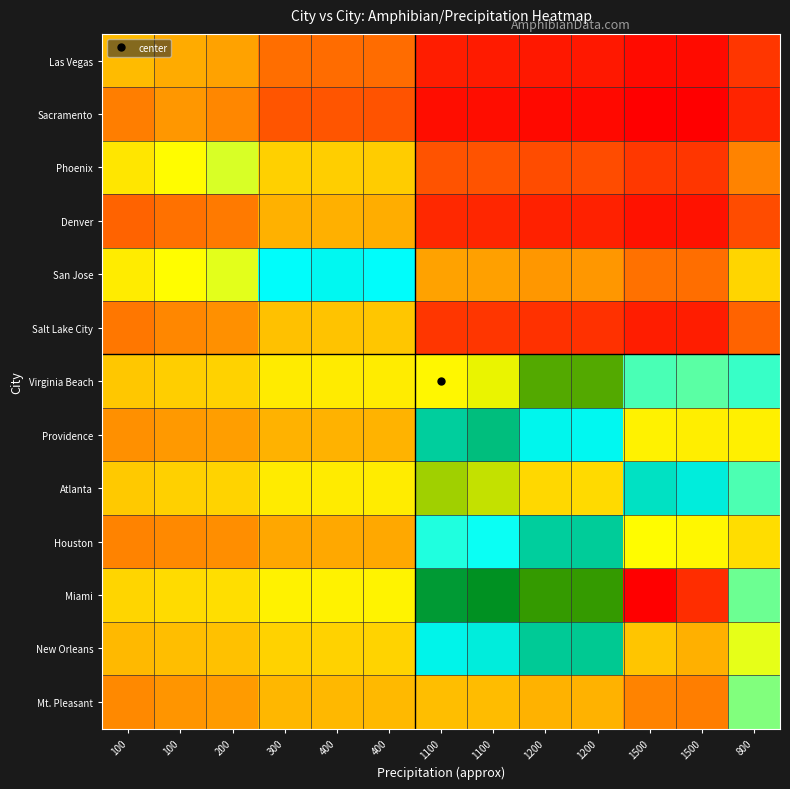

Reading right to left, what are all the values shown in this chart?

Las Vegas: 800=5.8	1500=3.5	1500=3.6	1200=4.2	1200=4.2	1100=4.4	1100=4.4	400=8.7	400=8.8	300=8.9	200=11.6	100=12.4	100=14.0
Sacramento: 800=4.8	1500=2.9	1500=2.9	1200=3.5	1200=3.5	1100=3.6	1100=3.6	400=7.4	400=7.5	300=7.6	200=10.2	100=11.0	100=9.8
Phoenix: 800=10.0	1500=5.8	1500=5.9	1200=7.1	1200=7.1	1100=7.4	1100=7.5	400=15.7	400=15.9	300=16.0	200=22.0	100=20.4	100=18.3
Denver: 800=7.1	1500=3.8	1500=3.9	1200=4.8	1200=4.8	1100=5.0	1100=5.1	400=12.7	400=12.8	300=13.0	200=9.4	100=9.0	100=8.2
San Jose: 800=16.5	1500=8.9	1500=9.0	1200=11.0	1200=11.0	1100=11.6	1100=11.7	400=29.6	400=30.0	300=29.6	200=21.6	100=20.5	100=18.8
Salt Lake City: 800=8.3	1500=4.5	1500=4.5	1200=5.5	1200=5.5	1100=5.8	1100=5.9	400=15.0	400=14.8	300=14.6	200=10.7	100=10.1	100=9.3
Virginia Beach: 800=27.6	1500=26.4	1500=27.0	1200=41.2	1200=41.3	1100=46.5	1100=48.0	400=18.9	400=18.8	300=18.7	200=16.3	100=15.9	100=15.2
Providence: 800=19.2	1500=19.0	1500=19.5	1200=30.0	1200=30.1	1100=34.0	1100=32.9	400=13.2	400=13.1	300=13.1	200=11.4	100=11.1	100=10.7
Atlanta: 800=26.8	1500=30.8	1500=31.5	1200=50.9	1200=51.0	1100=45.1	1100=43.9	400=18.8	400=18.7	300=18.7	200=16.4	100=16.0	100=15.4
Houston: 800=17.3	1500=19.9	1500=20.4	1200=33.0	1200=32.9	1100=29.2	1100=28.4	400=12.2	400=12.1	300=12.1	200=10.6	100=10.4	100=10.0
Miami: 800=25.8	1500=62.5	1500=65.0	1200=40.2	1200=40.2	1100=37.2	1100=36.5	400=19.5	400=19.5	300=19.4	200=17.4	100=17.1	100=16.5
New Orleans: 800=21.5	1500=55.0	1500=52.9	1200=33.2	1200=33.2	1100=30.8	1100=30.2	400=16.3	400=16.3	300=16.2	200=14.6	100=14.3	100=13.8
Mt. Pleasant: 800=25.0	1500=9.8	1500=9.9	1200=13.1	1200=13.1	1100=14.1	1100=14.4	400=13.8	400=13.7	300=13.6	200=11.3	100=10.9	100=10.4